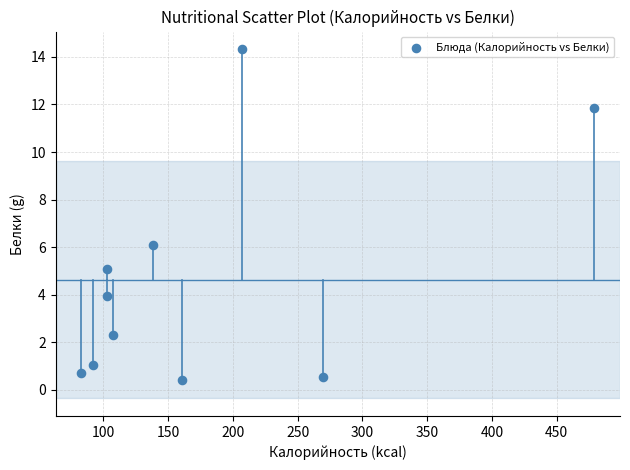

What Y value in the scatter plot is closest to 7?

6.1